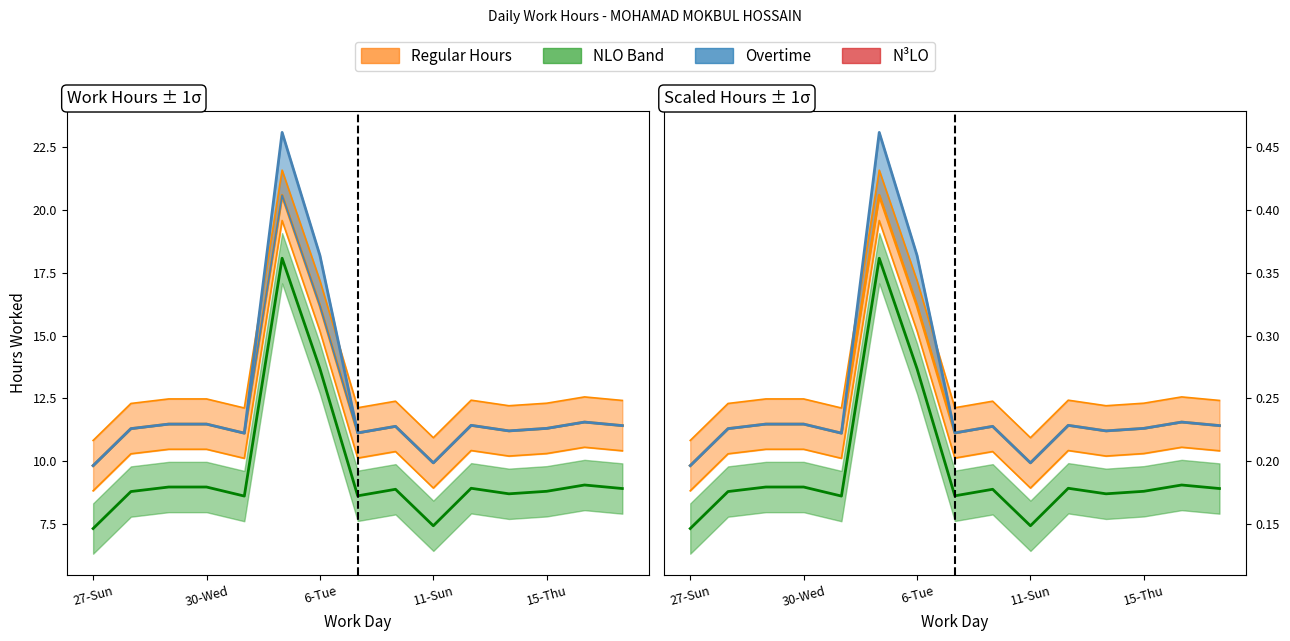

In Lower Band, how many points are higher than both neighbors (excluding endpoints)?

4